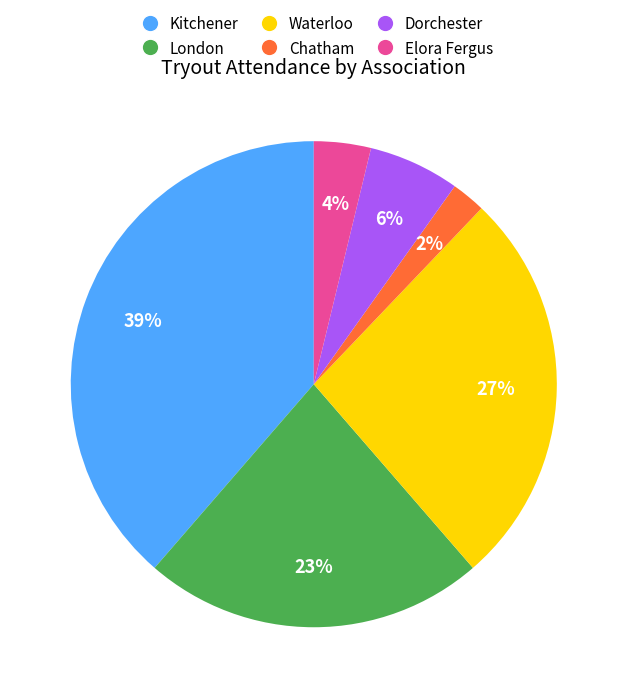

To the nearest percent, what is the average slice percentage?

17%